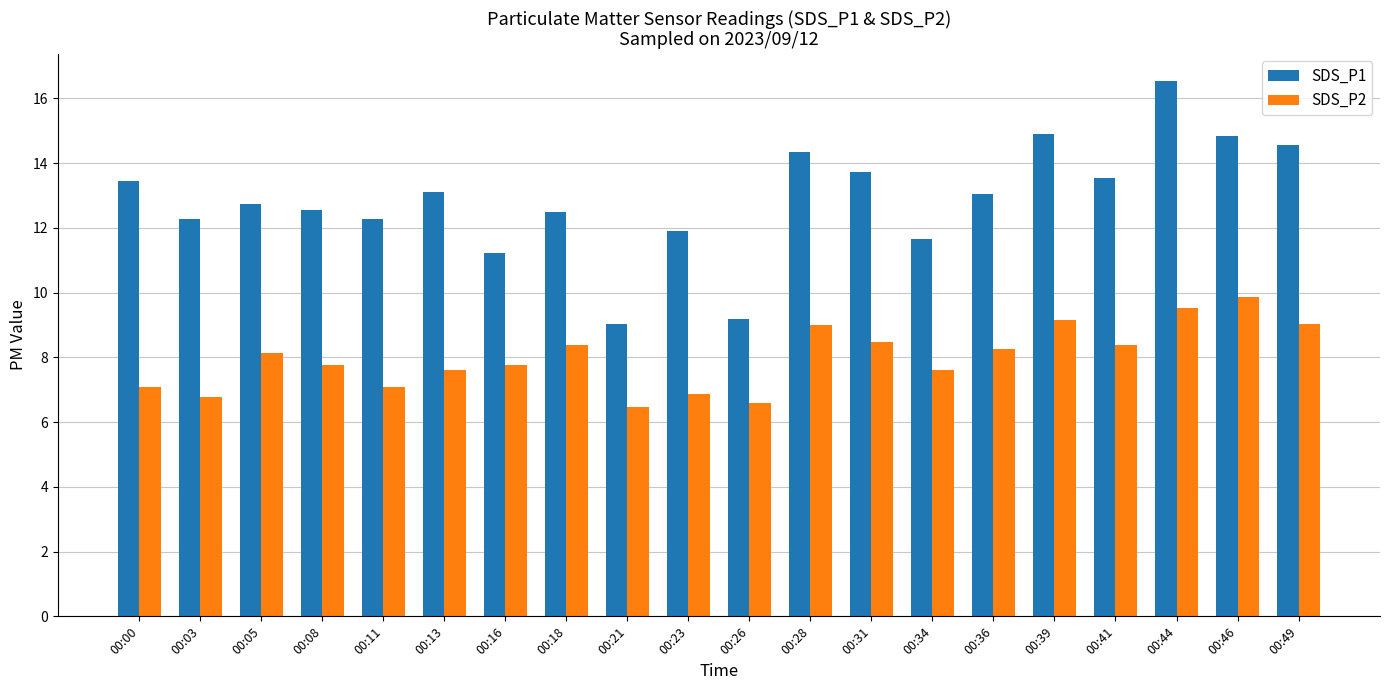

What is the spread (max minus min) of values at 00:36?

4.8